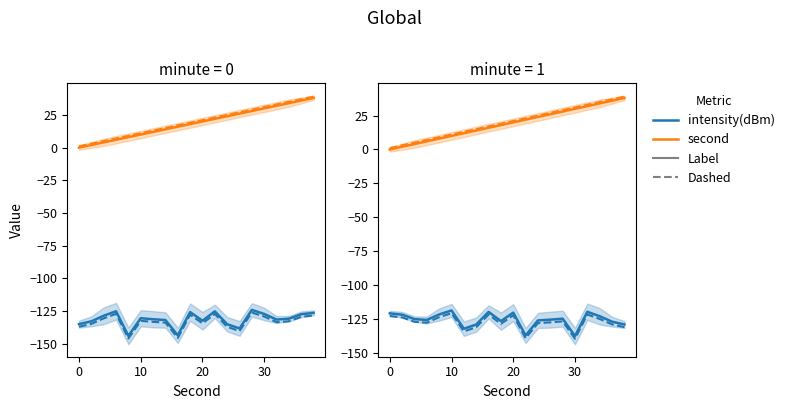

Rank the series at 0 from lowest to highest value.

intensity(dBm) dashed, intensity(dBm), second, second dashed